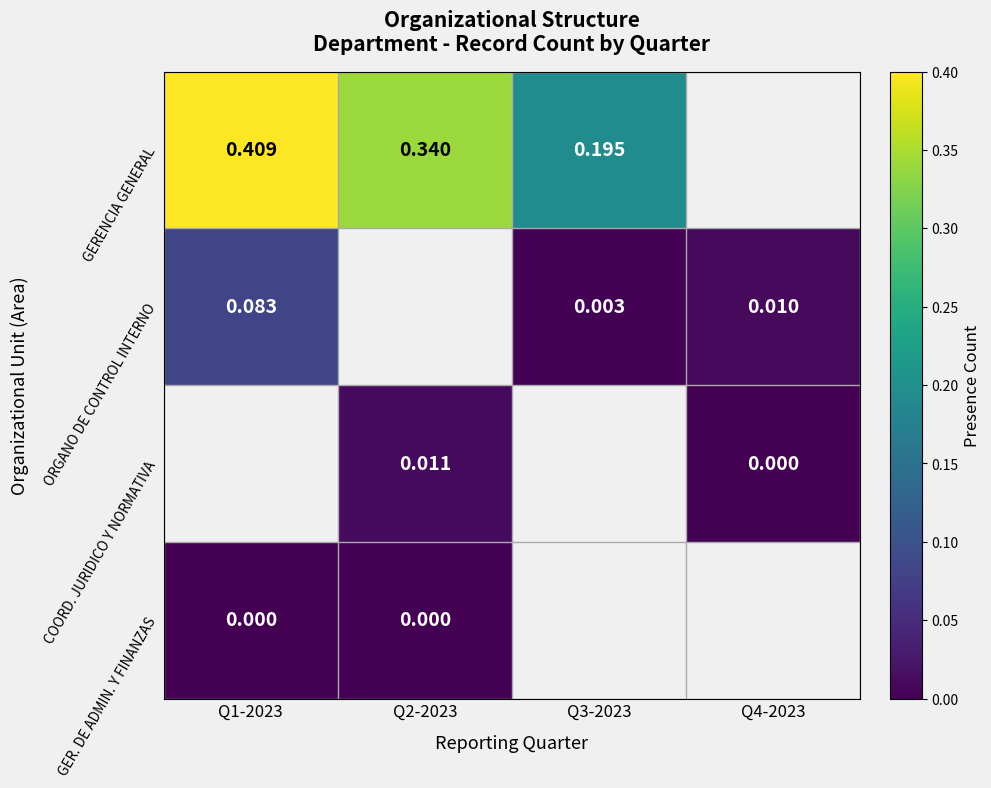

How many data points does each series have?

4